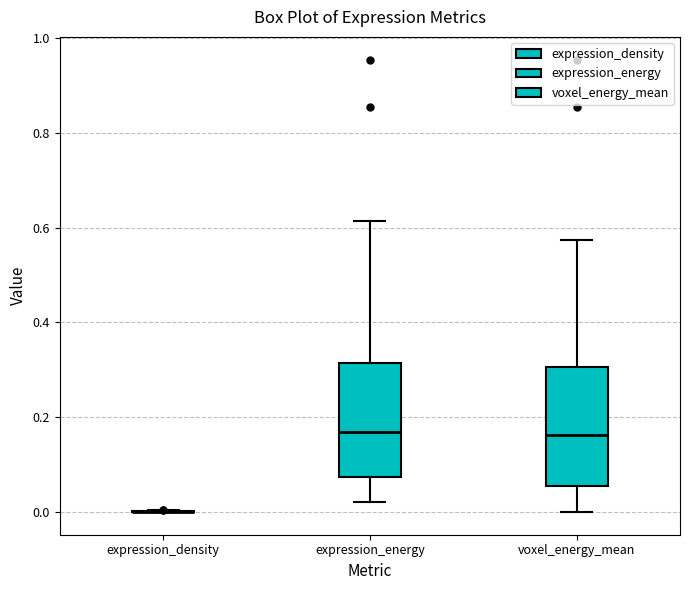

Reading left to right, read every box against the y-axis: the position of its median line, the range the box covers, and the ends of its whiskers. The values are not printed on the chart, so give them approximately, as read against the axis.

expression_density: box collapsed to a line at 0.00, whiskers 0.00 to 0.00
expression_energy: median 0.16, box 0.08 to 0.32, whiskers 0.02 to 0.62
voxel_energy_mean: median 0.16, box 0.06 to 0.30, whiskers 0.00 to 0.58